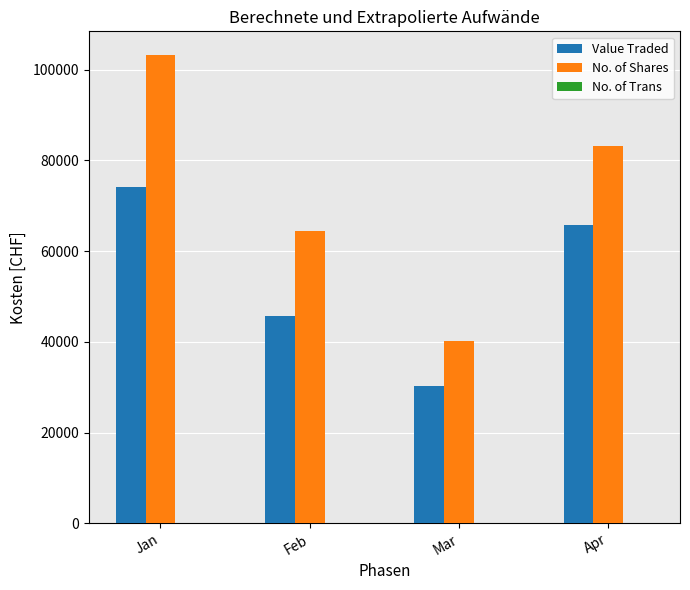

What is the sum of all No. of Shares values?

291190